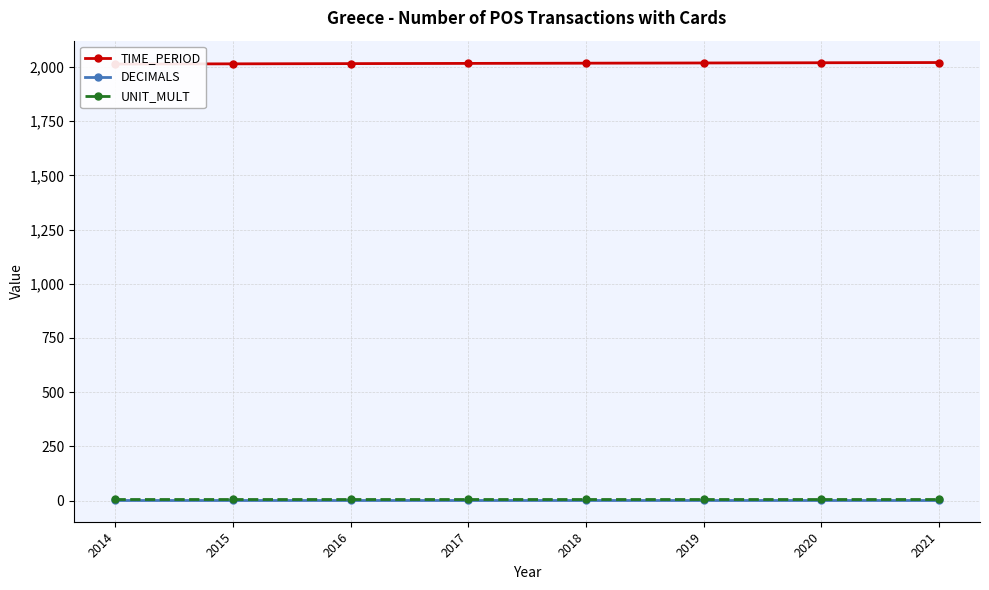

What is the maximum value shown in the chart?

2021